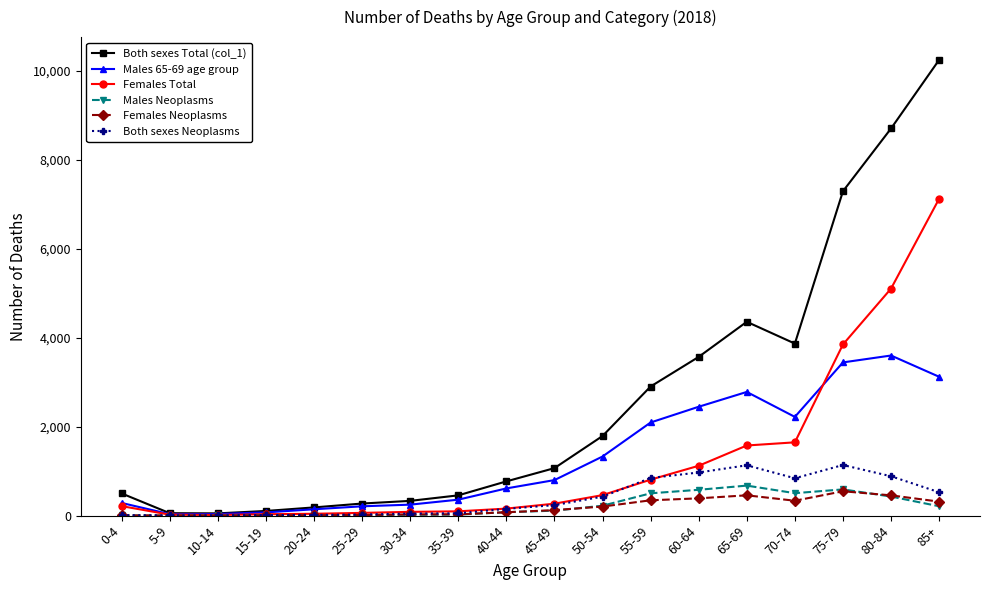

Does the chart display data point markers on the line(s)?

Yes